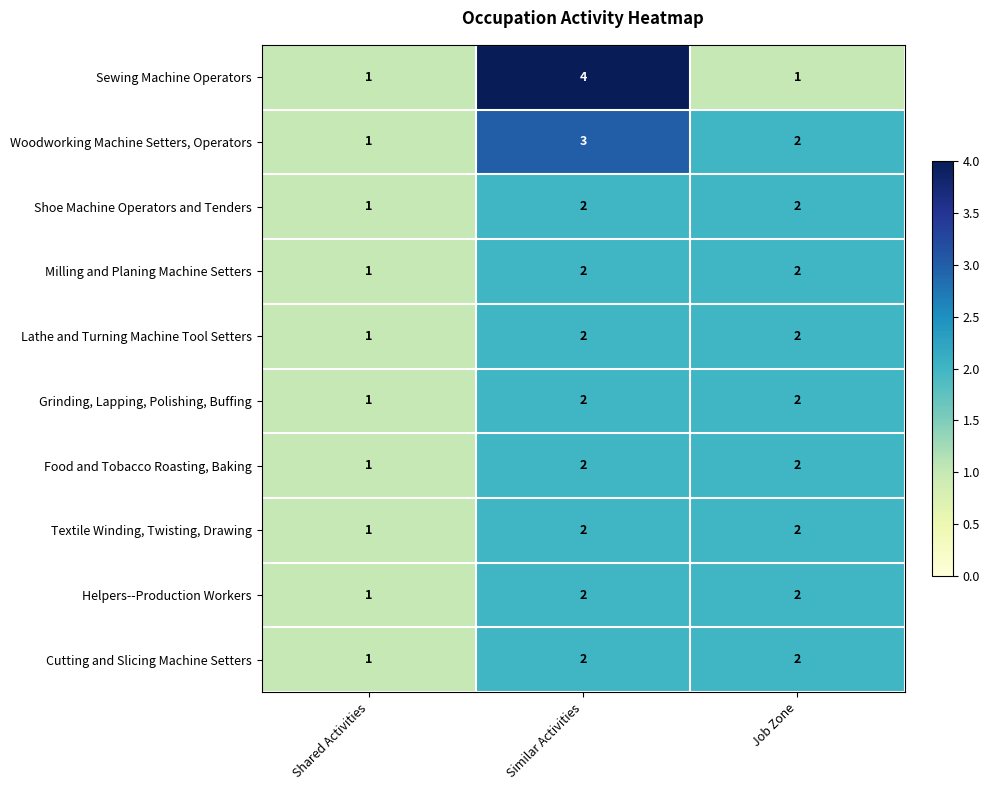

Count the Textile Winding, Twisting, Drawing values in the range 1 to 2.

3